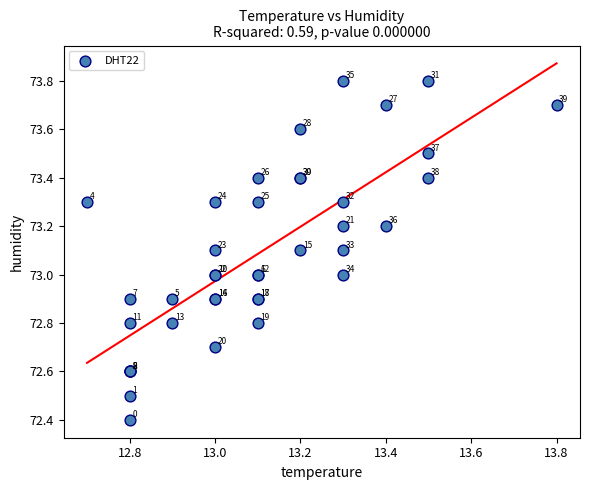

What Y value in the scatter plot is closest to 73?

73.0